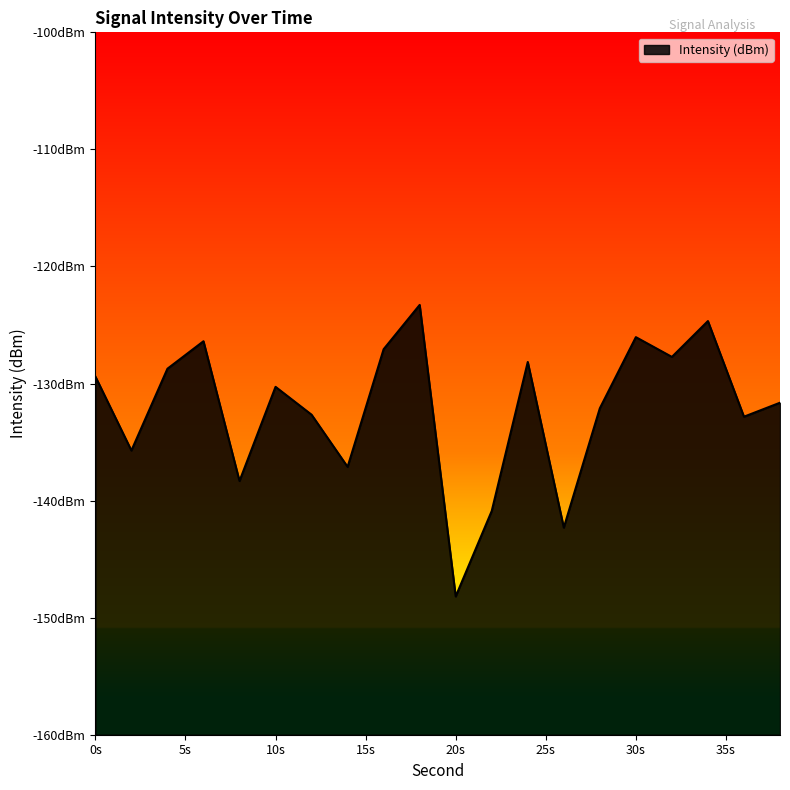

List the labels in order of value, largest first.

18, 34, 30, 6, 16, 32, 24, 4, 0, 10, 38, 28, 12, 36, 2, 14, 8, 22, 26, 20